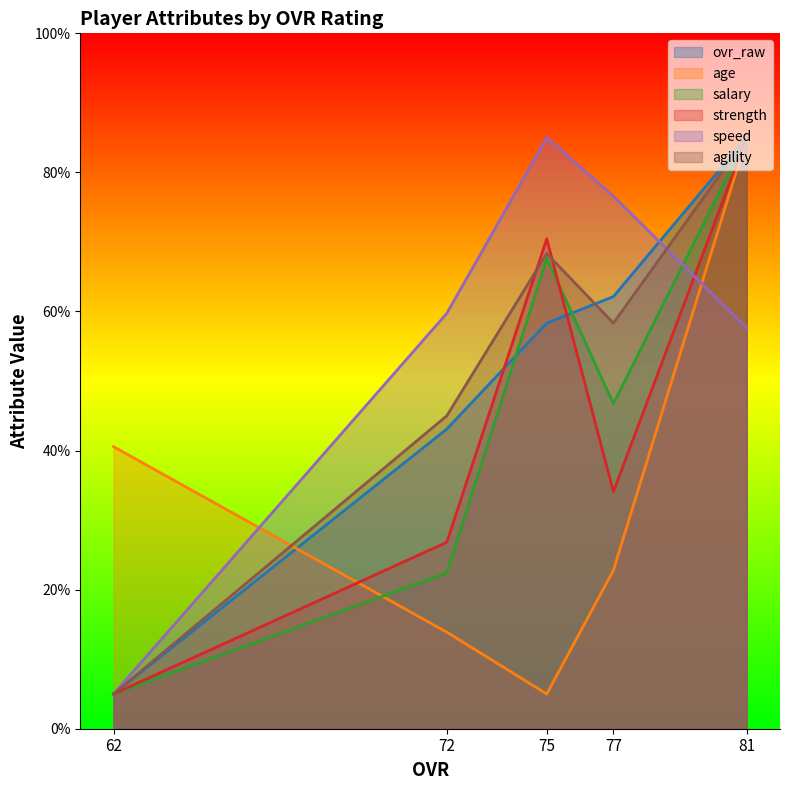

True or false: ovr_raw and strength cross at least once.

True